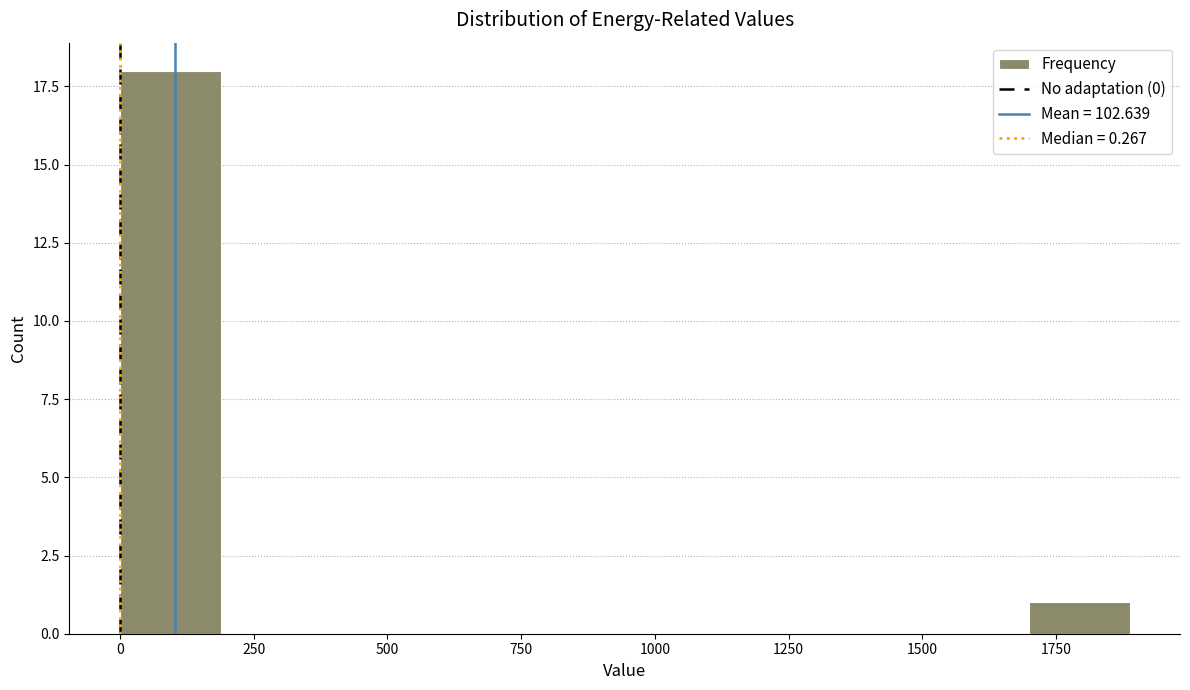

Read against the x-axis, roughly where is the centre of the tallest bar?

100